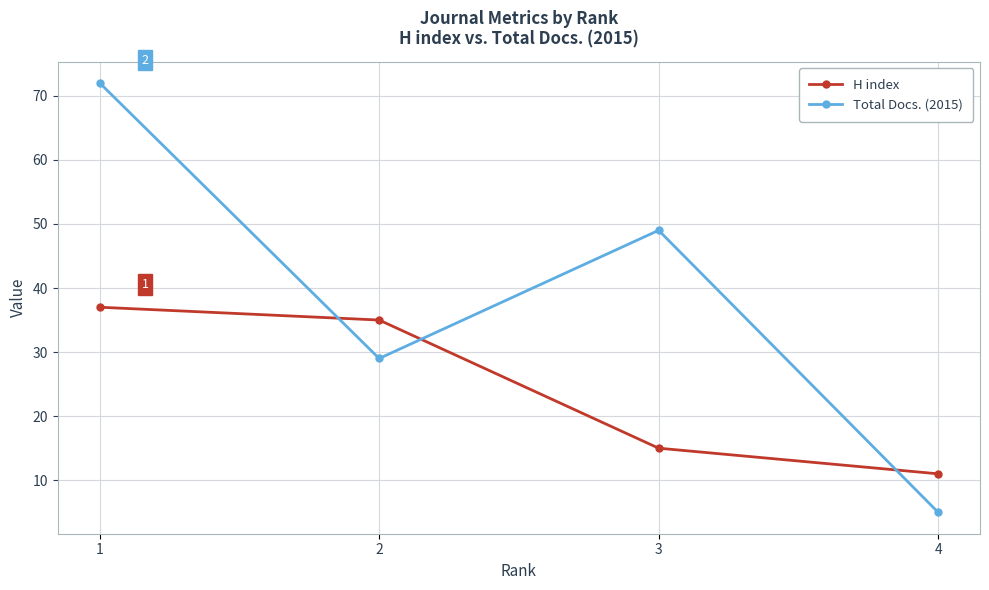

Is this an area chart (filled region under the line)?

No